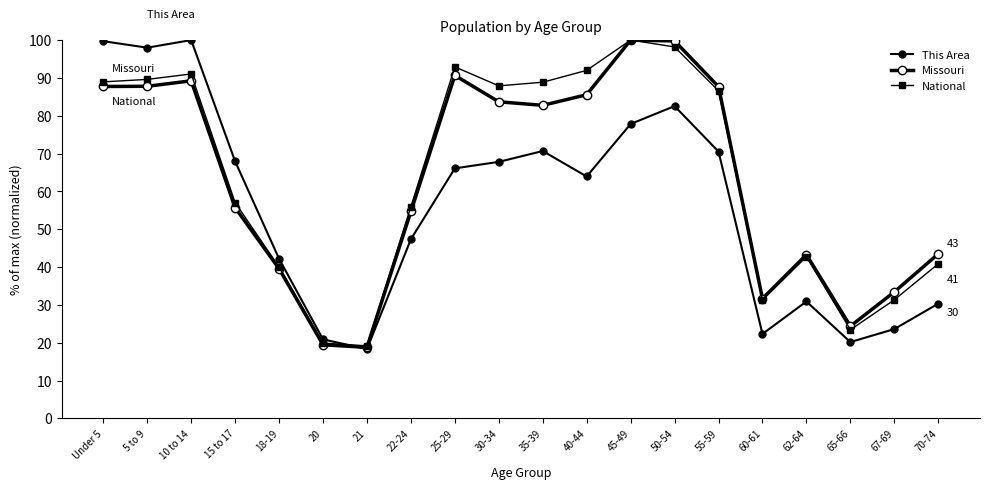

Does the chart have visible grid lines?

No